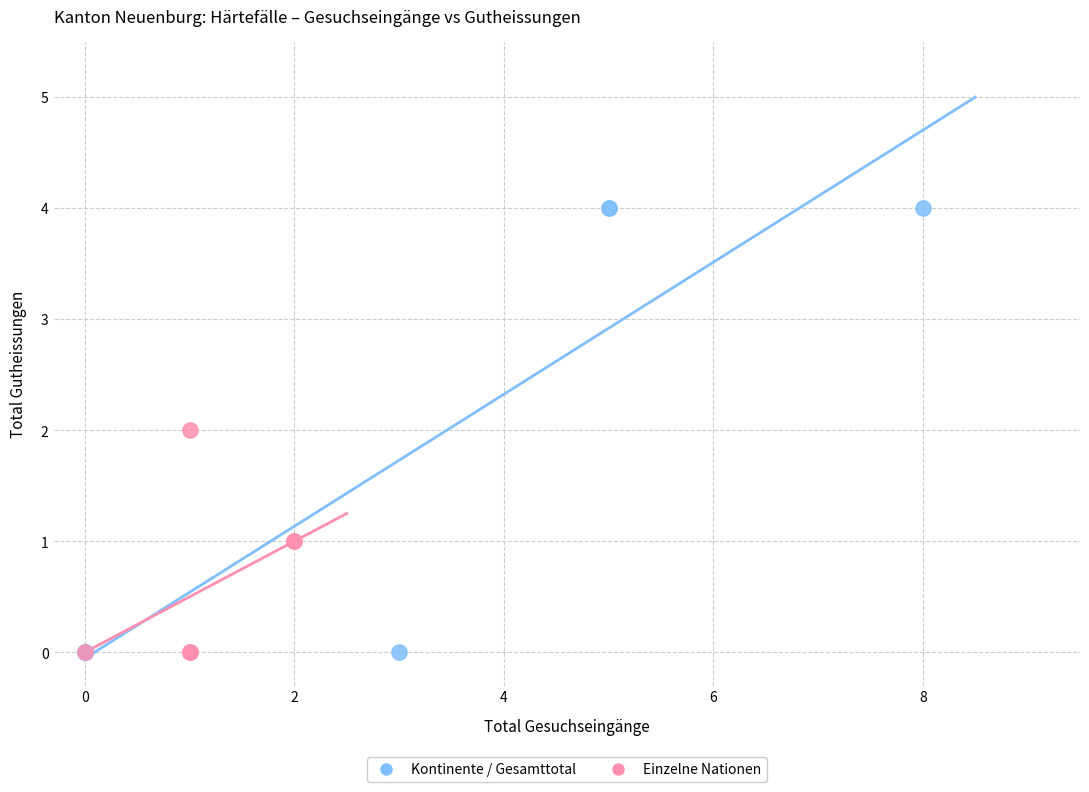

Which series has the widest spread of Y values?

Kontinente / Gesamttotal